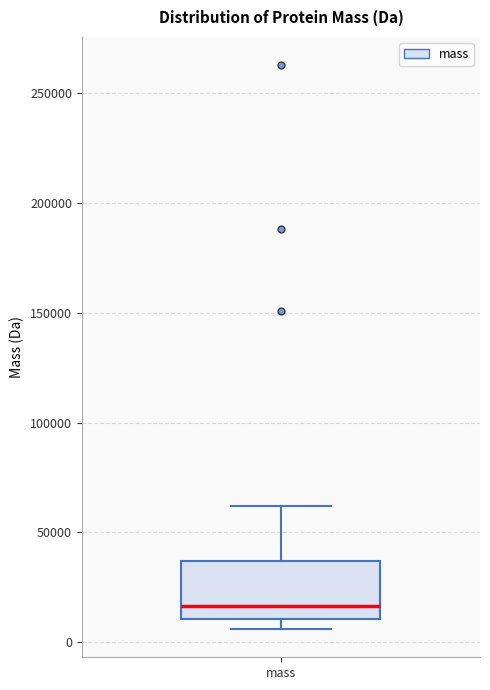

Transcribe this box plot: give where the median line is, the range the box spans, and where the two whiskers end, as read against the y-axis. The values are not printed on the chart, so give them approximately, as read against the axis.

median 15000, box 10000 to 35000, whiskers 5000 to 60000